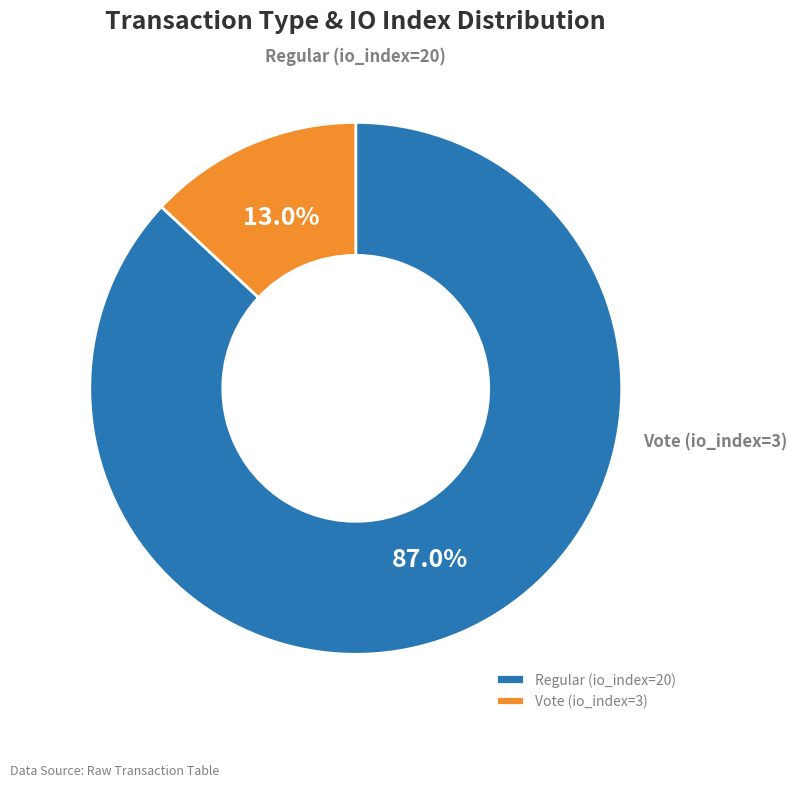

Which category accounts for the majority?

Regular (io_index=20)